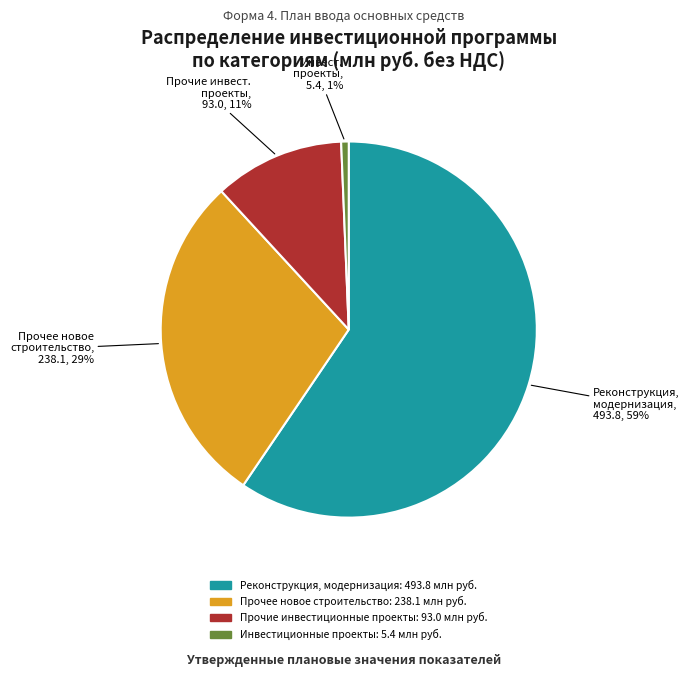

Is there a majority slice in this chart?

Yes